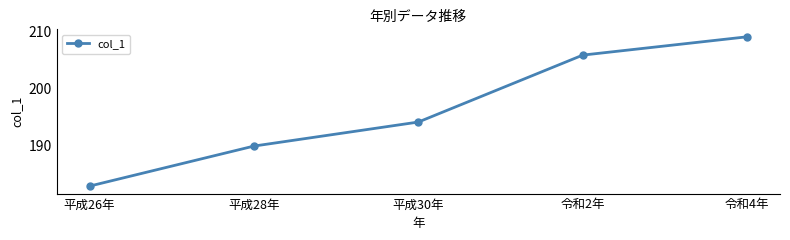

How many data points are less than 194?

2